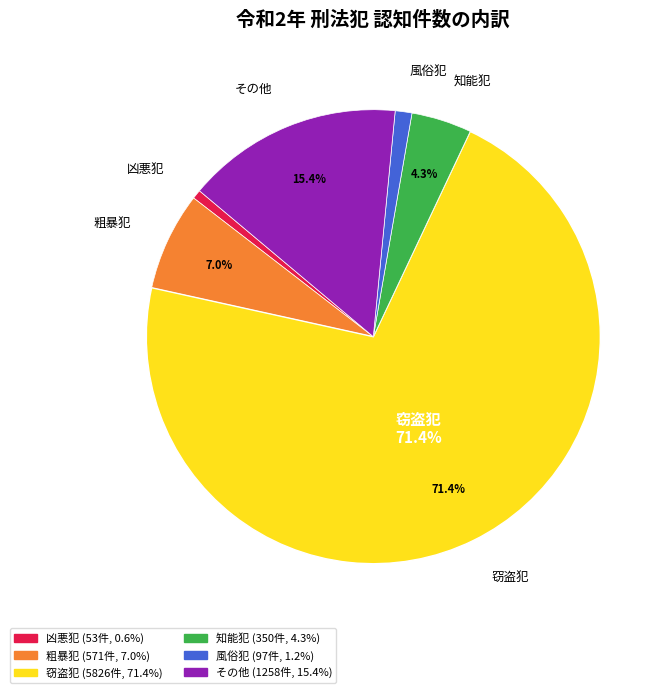

True or false: 窃盗犯 accounts for 81% of the total.

False